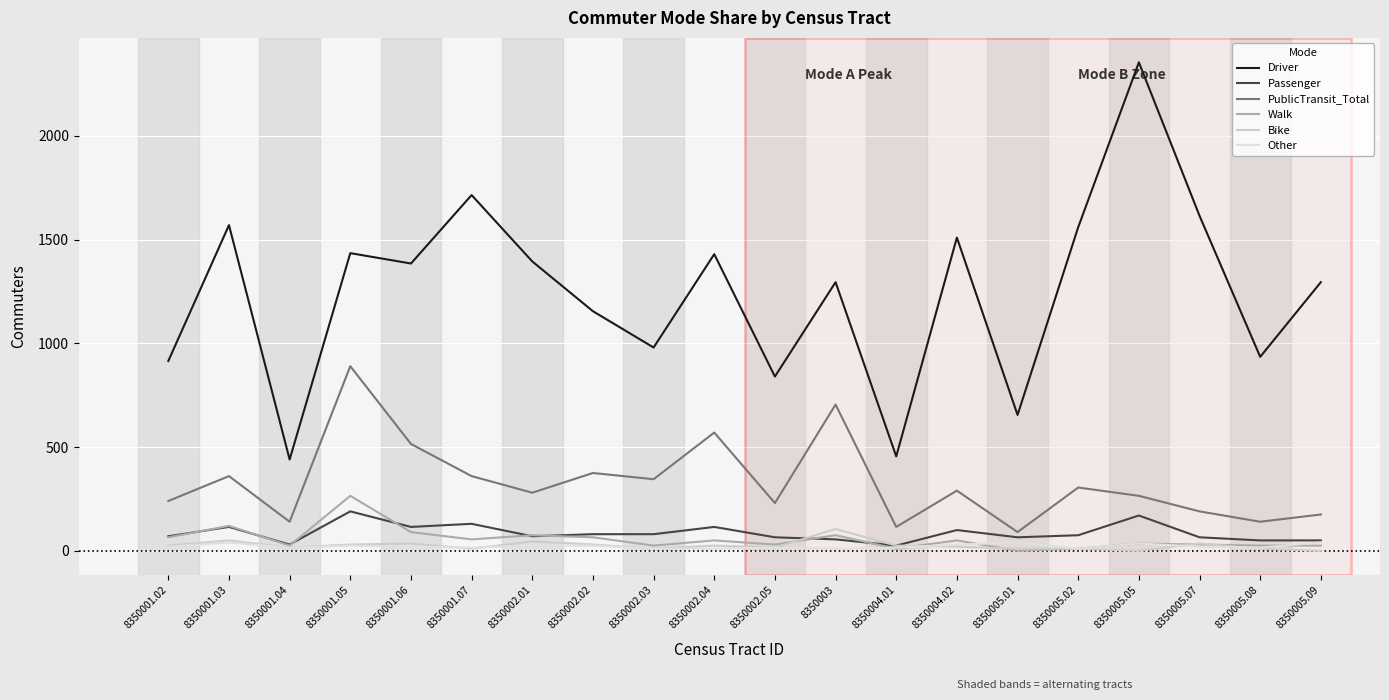

What are all the series names shown in the legend?

Driver, Passenger, PublicTransit_Total, Walk, Bike, Other